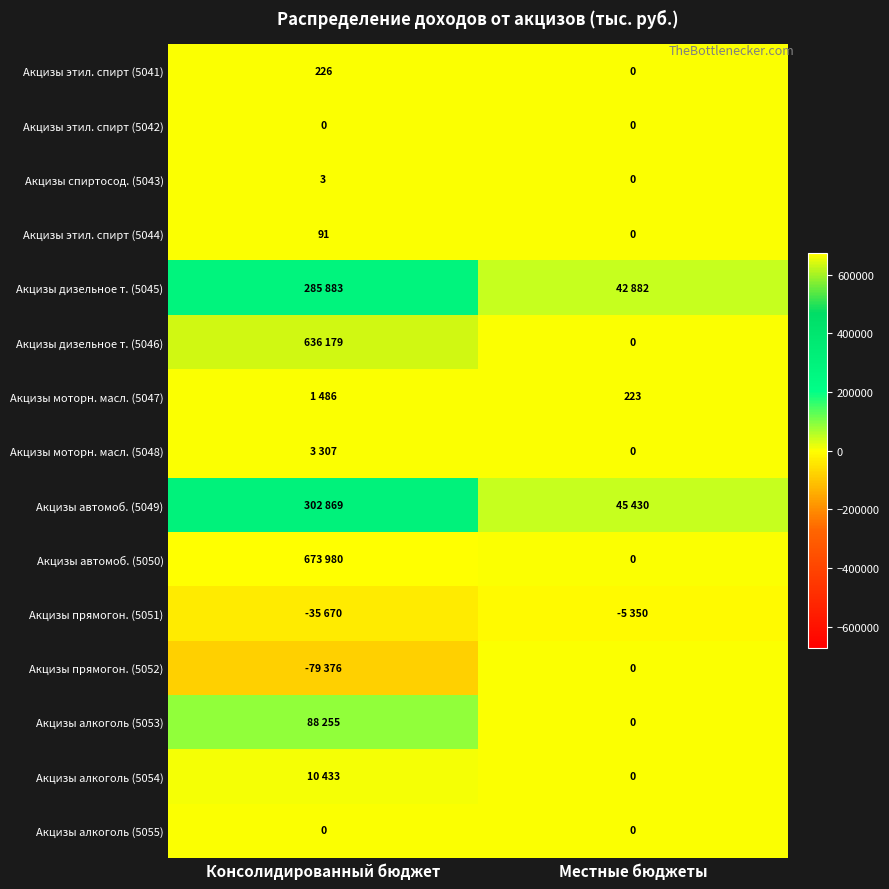

What is the spread (max minus min) of values at Местные бюджеты?

50780